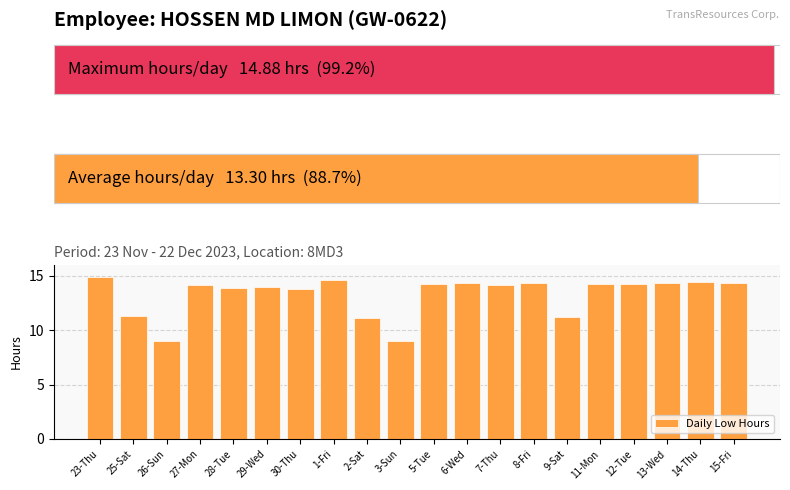

Reading left to right, transcribe all the data shown in this chart.

23-Thu=14.9	25-Sat=11.4	26-Sun=9.0	27-Mon=14.1	28-Tue=13.9	29-Wed=14.0	30-Thu=13.8	1-Fri=14.6	2-Sat=11.2	3-Sun=9.0	5-Tue=14.3	6-Wed=14.3	7-Thu=14.2	8-Fri=14.3	9-Sat=11.2	11-Mon=14.3	12-Tue=14.2	13-Wed=14.4	14-Thu=14.4	15-Fri=14.4